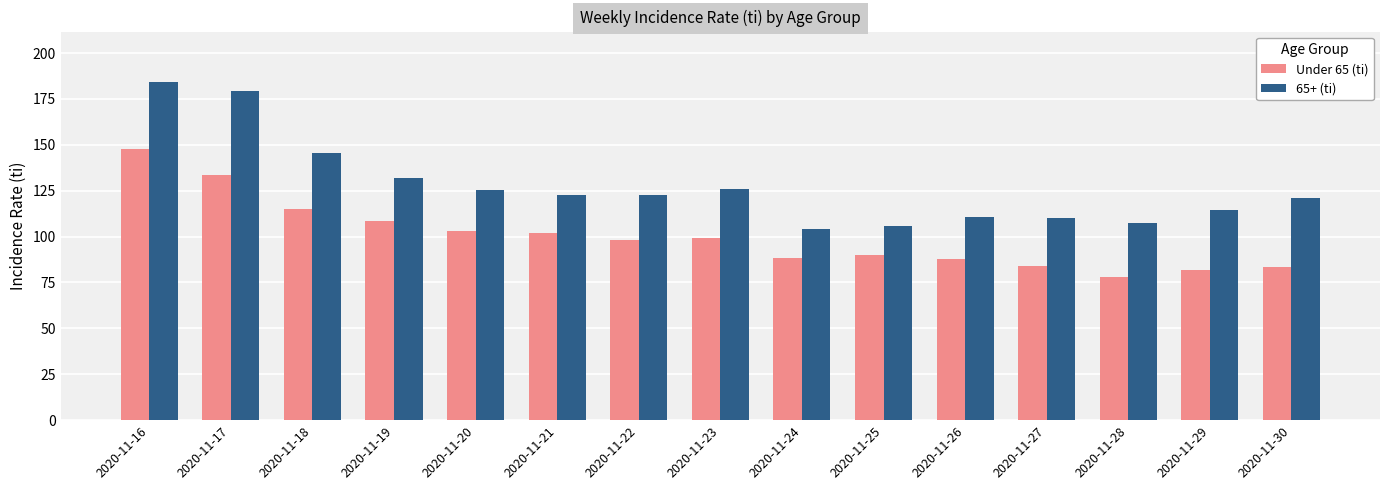

List the series in order of their peak value, highest first.

65+ (ti), Under 65 (ti)